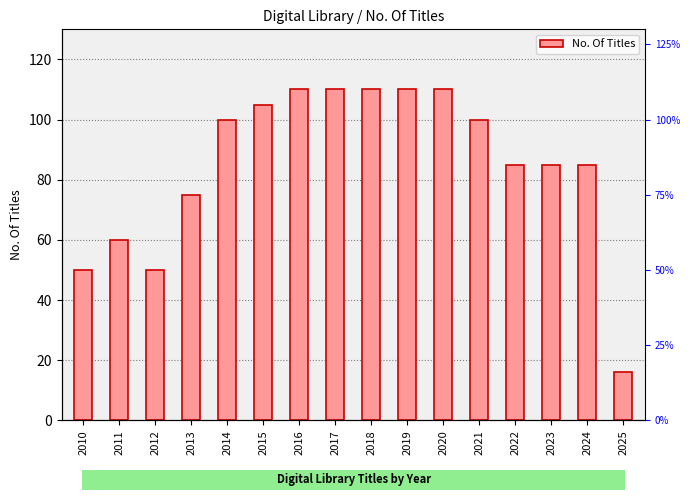

List the labels in order of value, largest first.

2016, 2017, 2018, 2019, 2020, 2015, 2014, 2021, 2022, 2023, 2024, 2013, 2011, 2010, 2012, 2025